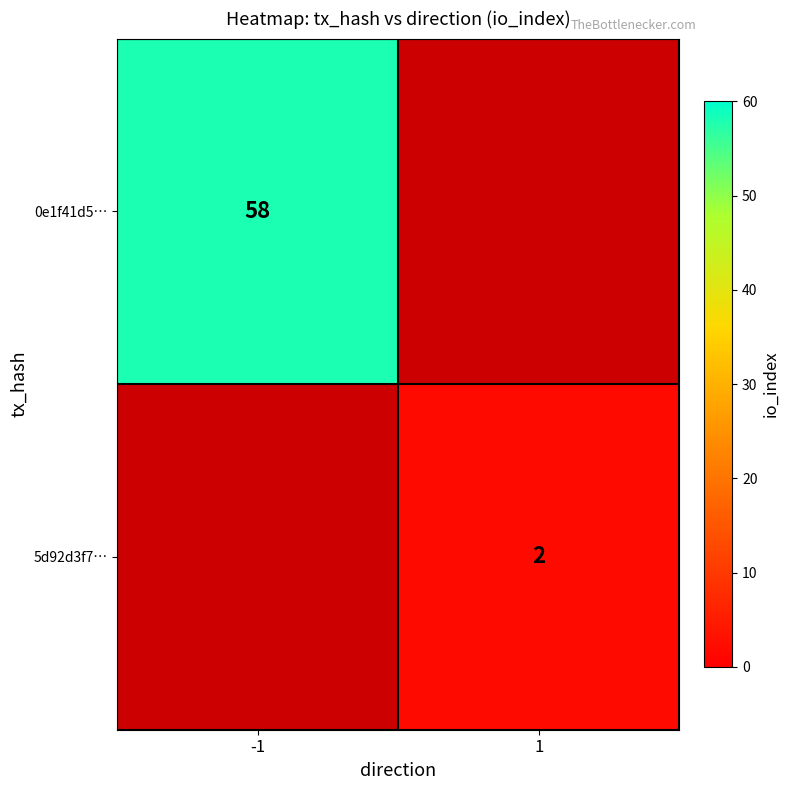

The value of 0e1f41d5… at -1 is 83.2. True or false?

False